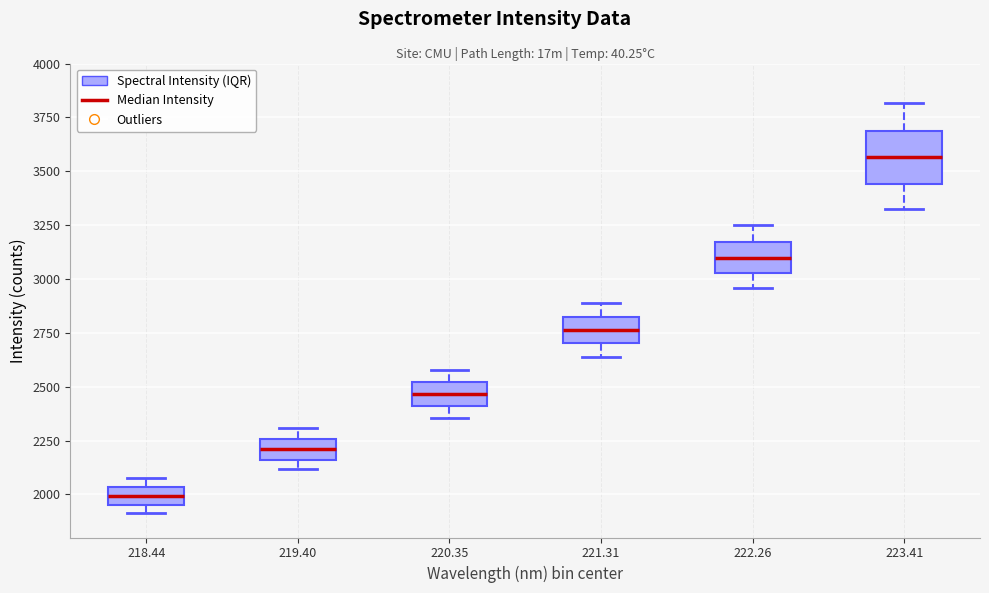

Which box has the highest median line?

223.41